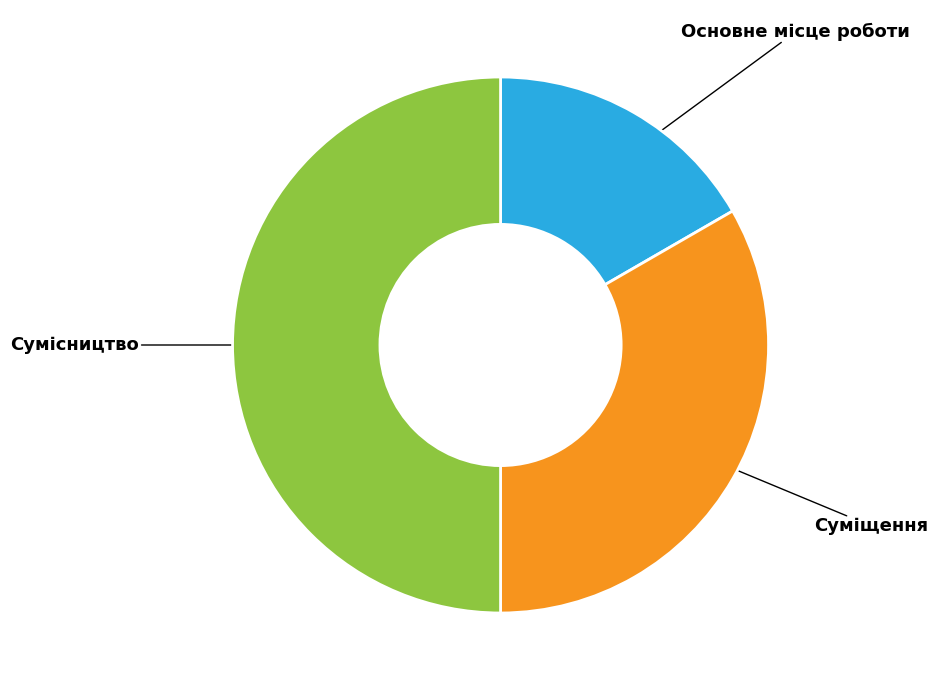

Which category has the smallest portion of the pie?

Основне місце роботи